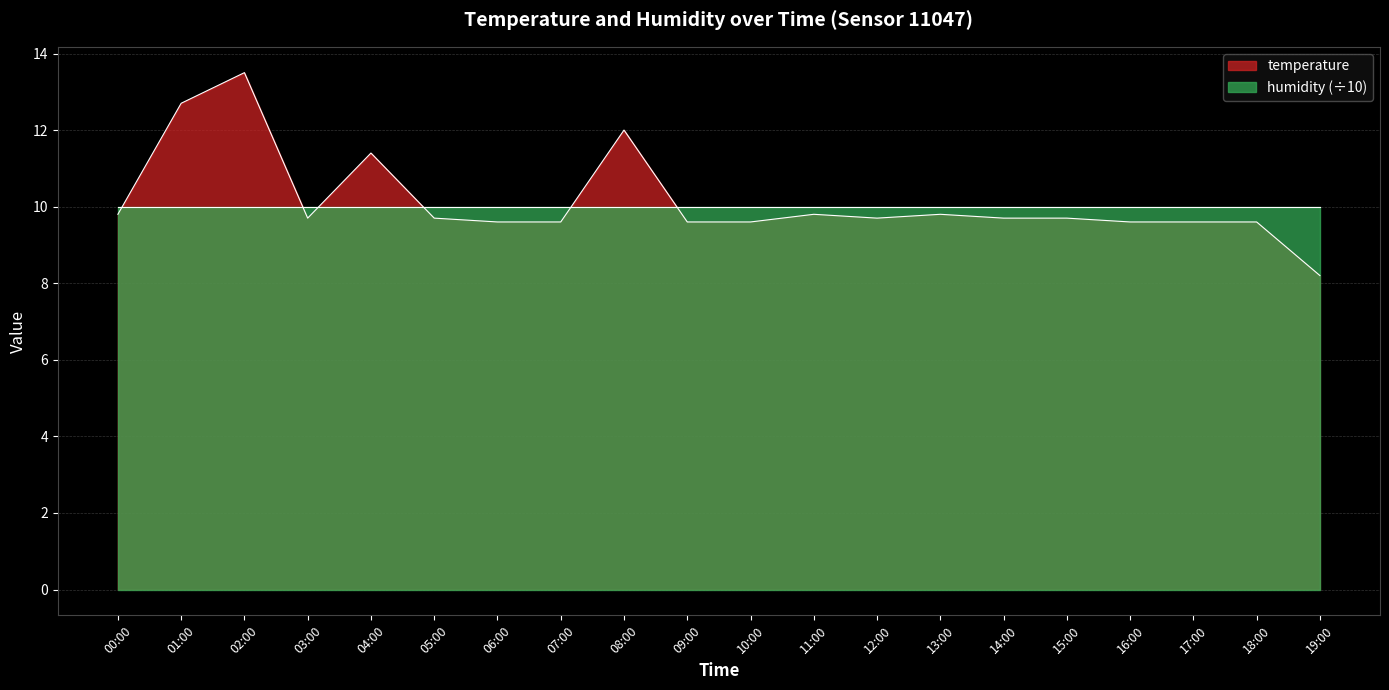

Reading right to left, what are all the values shown in this chart?

19:00=8.2	18:00=9.6	17:00=9.6	16:00=9.6	15:00=9.7	14:00=9.7	13:00=9.8	12:00=9.7	11:00=9.8	10:00=9.6	09:00=9.6	08:00=12.0	07:00=9.6	06:00=9.6	05:00=9.7	04:00=11.4	03:00=9.7	02:00=13.5	01:00=12.7	00:00=9.8